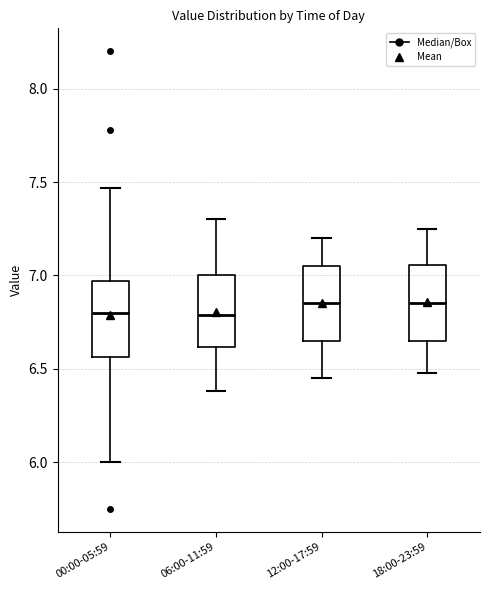

Reading left to right, read every box against the y-axis: the position of its median line, the range the box covers, and the ends of its whiskers. The values are not printed on the chart, so give them approximately, as read against the axis.

00:00-05:59: median 6.80, box 6.55 to 6.95, whiskers 6.00 to 7.45
06:00-11:59: median 6.80, box 6.60 to 7.00, whiskers 6.40 to 7.30
12:00-17:59: median 6.85, box 6.65 to 7.05, whiskers 6.45 to 7.20
18:00-23:59: median 6.85, box 6.65 to 7.05, whiskers 6.50 to 7.25